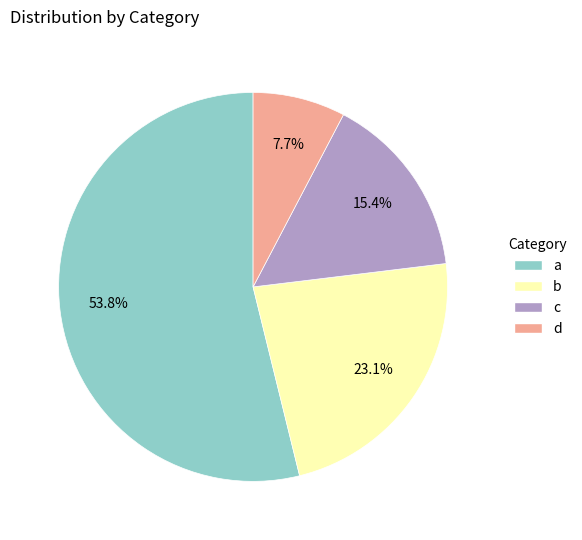

To the nearest percent, what is the difference between the c and d slice percentages?

8%